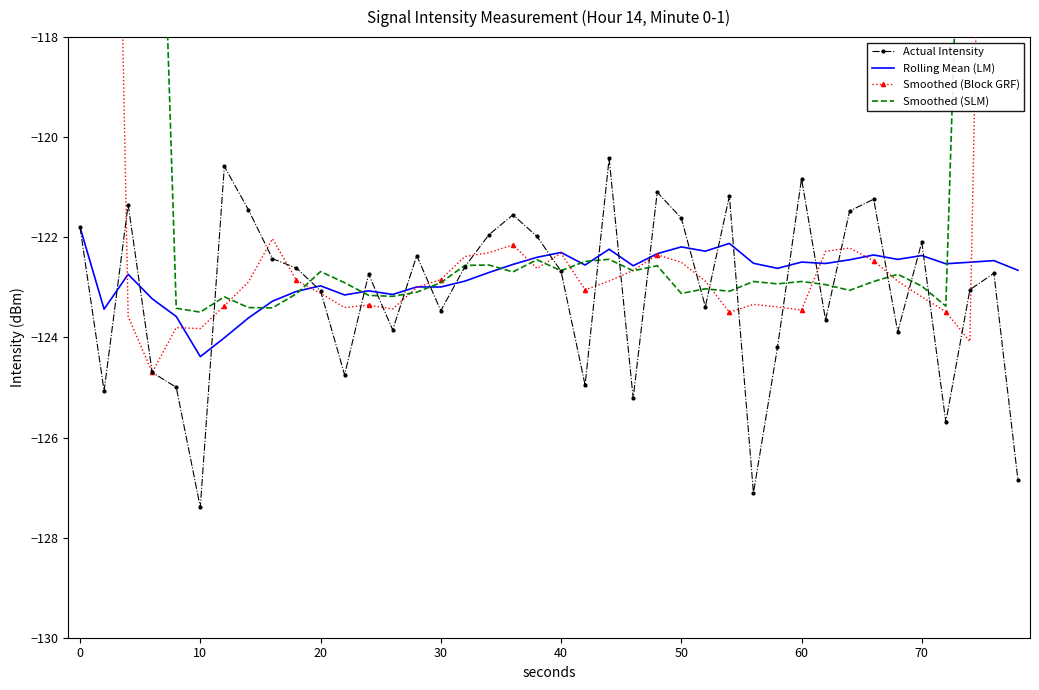

What is the highest value of the Rolling Mean (LM) series?

-121.8